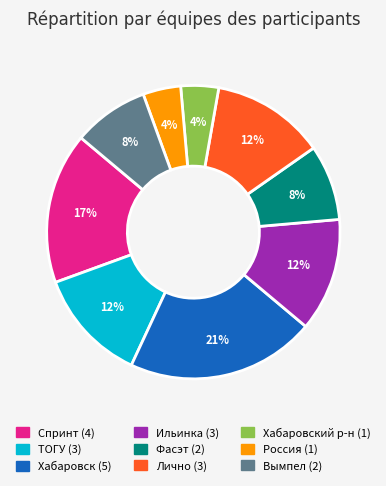

Does any single category account for the majority?

No